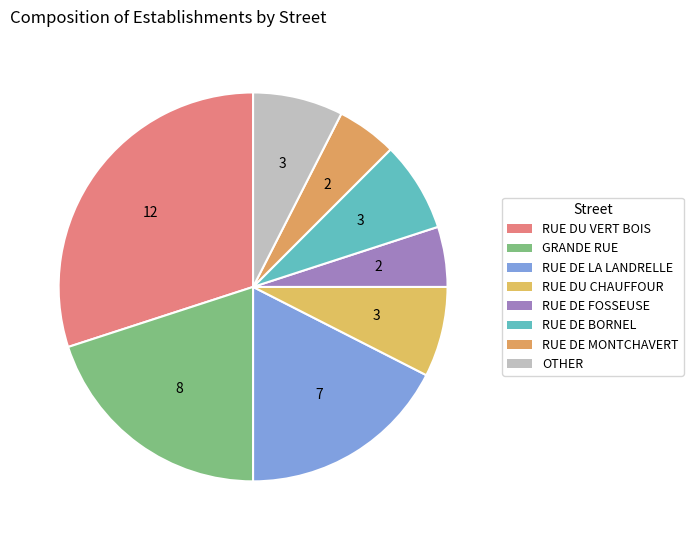

What is the ratio of the value at RUE DU CHAUFFOUR to the value at RUE DU VERT BOIS?

0.2